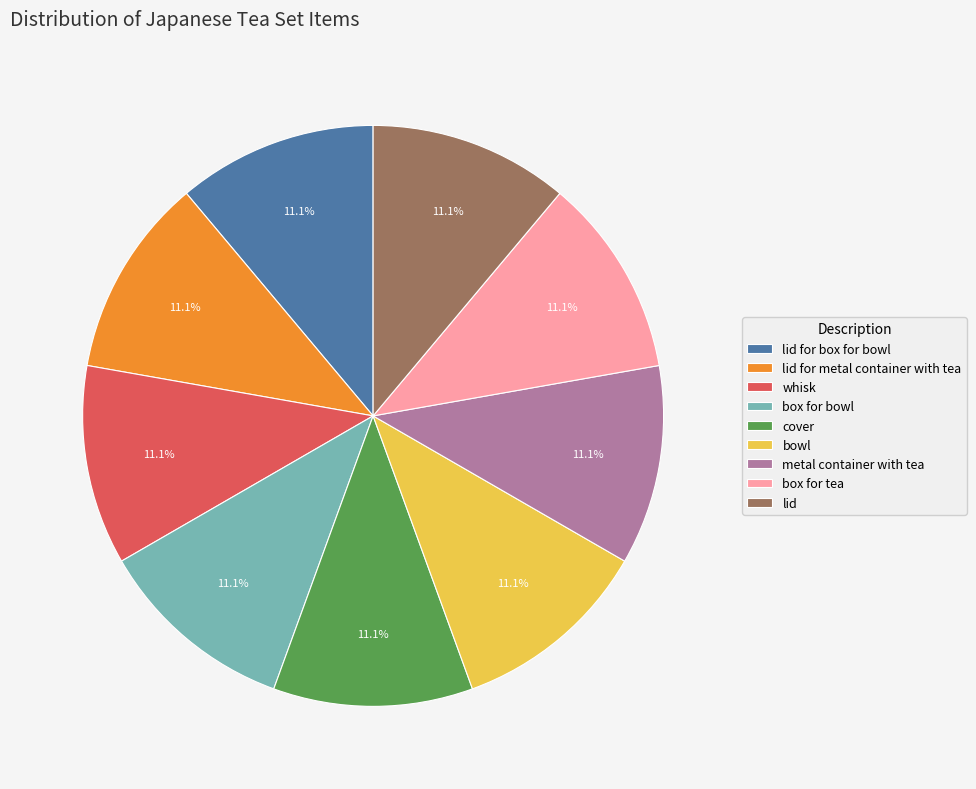

Is there a majority slice in this chart?

No